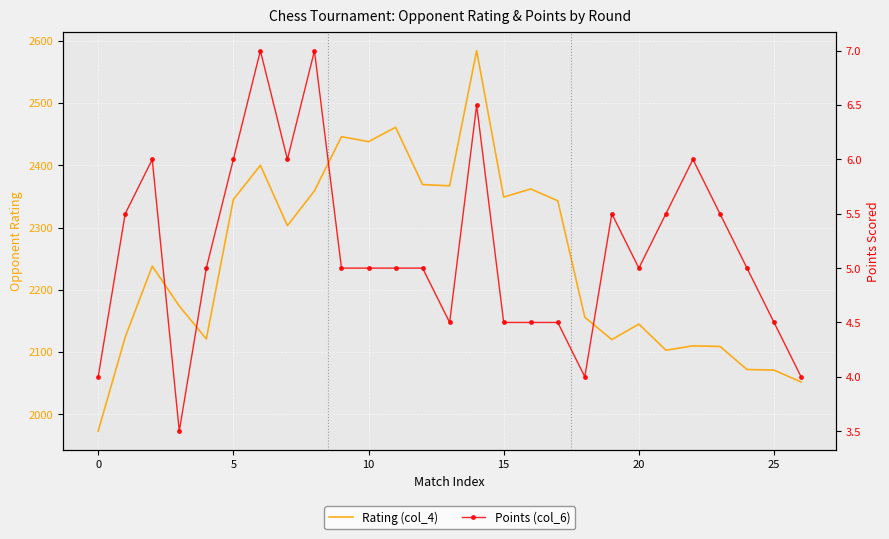

What is the label of the 17th point from the right?

10